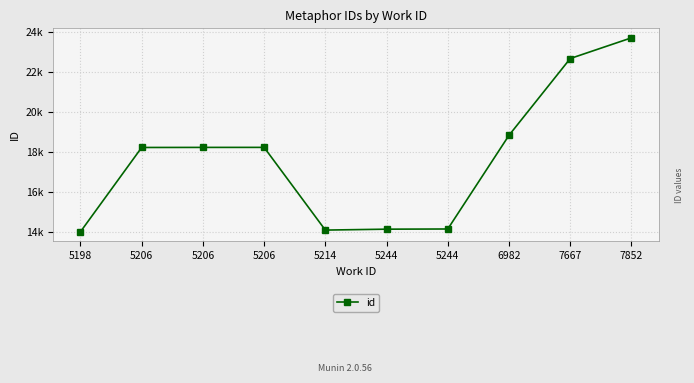

Is this an area chart (filled region under the line)?

No